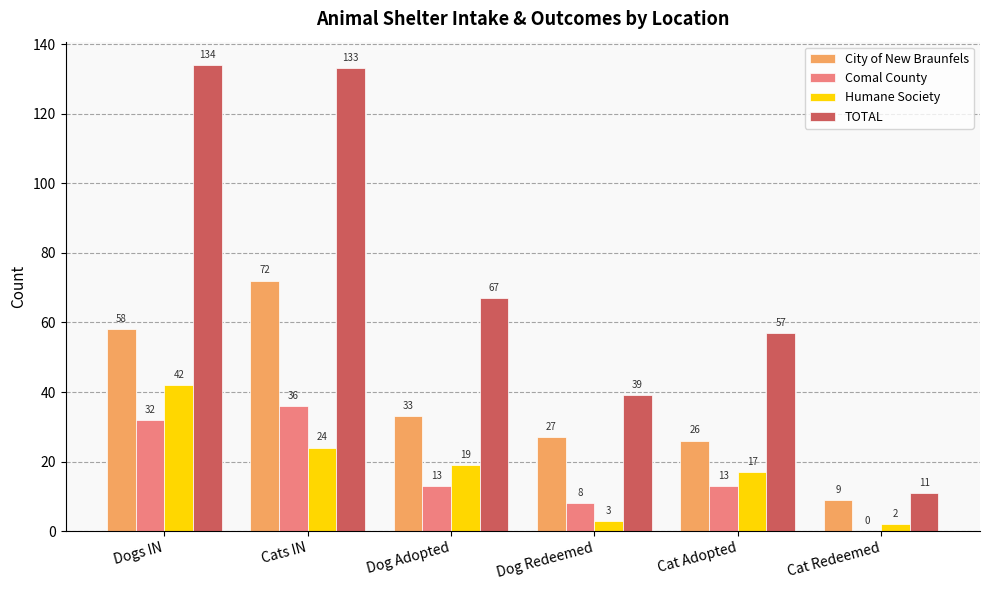

What is the sum of the City of New Braunfels values at Cat Adopted and Dog Adopted?

59